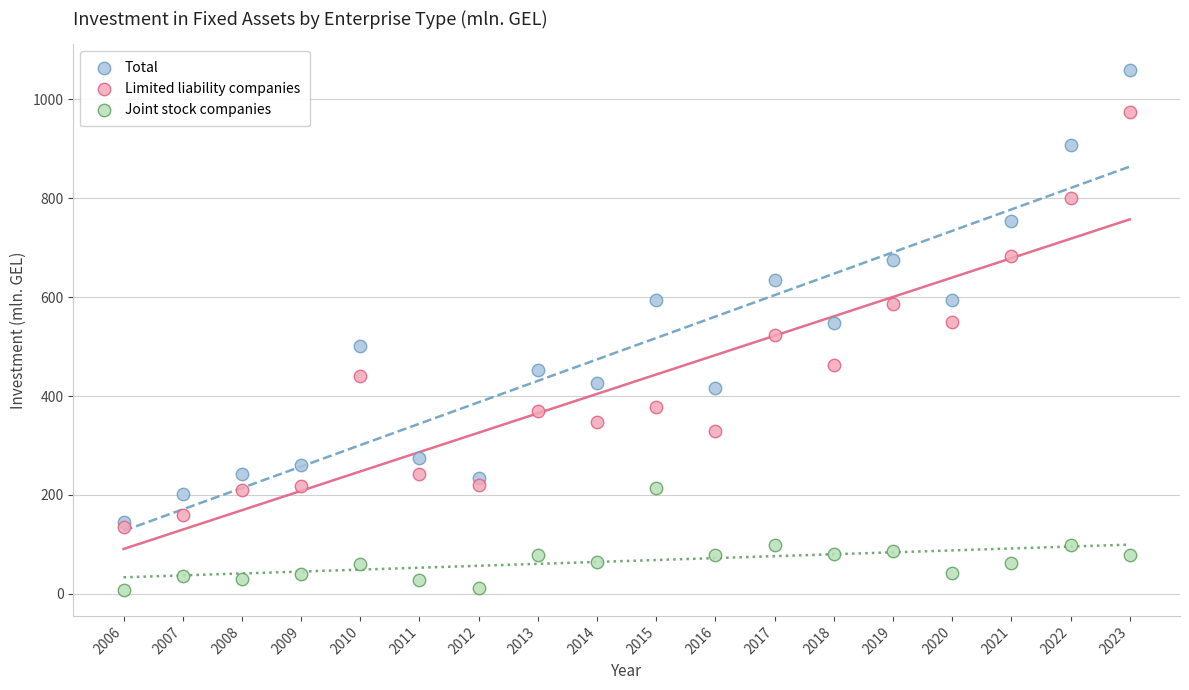

What are all the series names shown in the legend?

Total, Limited liability companies, Joint stock companies